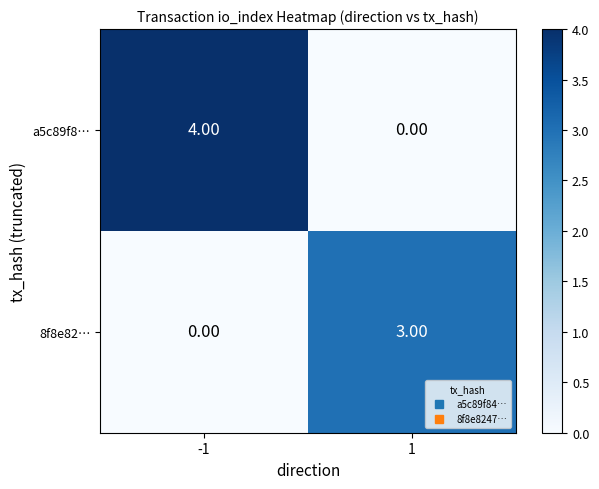

At how many categories does at least one series exceed 2?

2